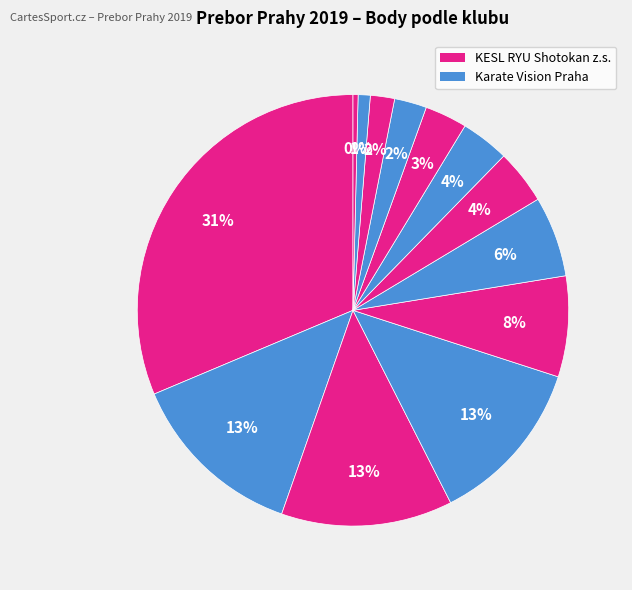

How many segments does this pie chart have?

13